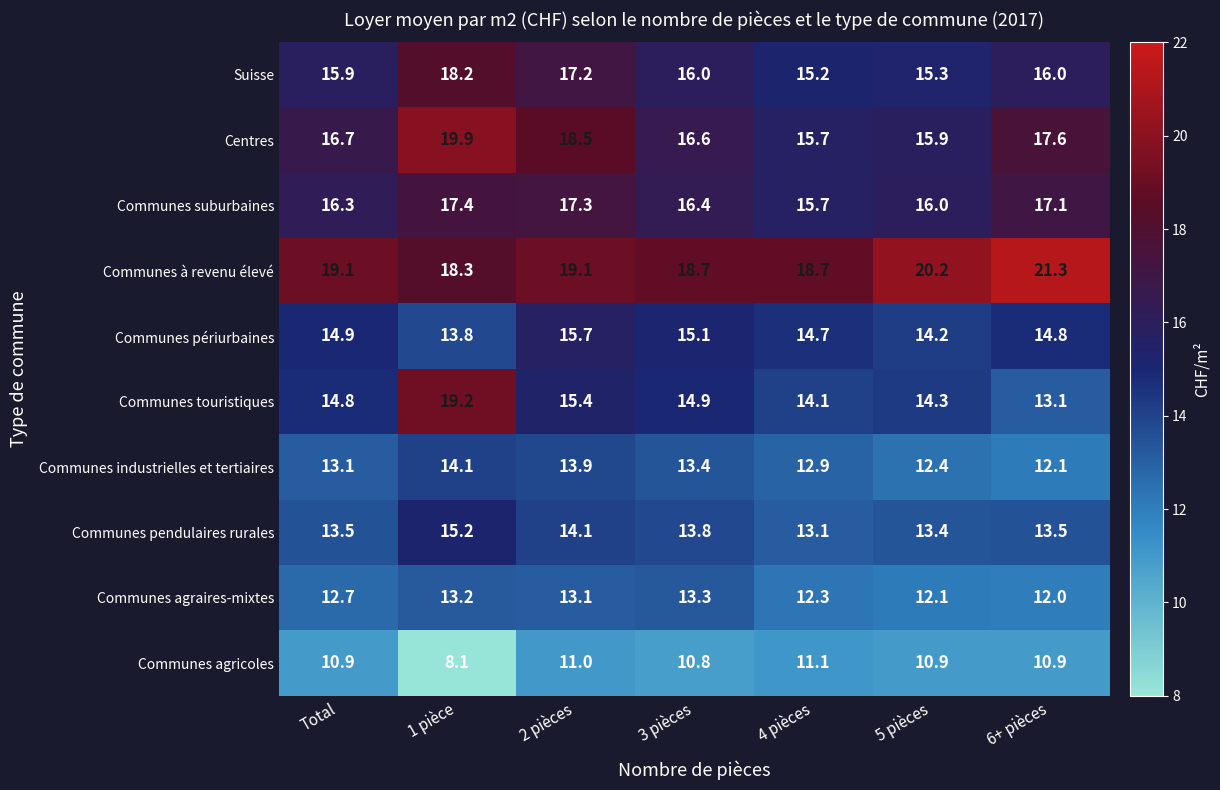

At which category is the sum across all series the highest?

1 pièce